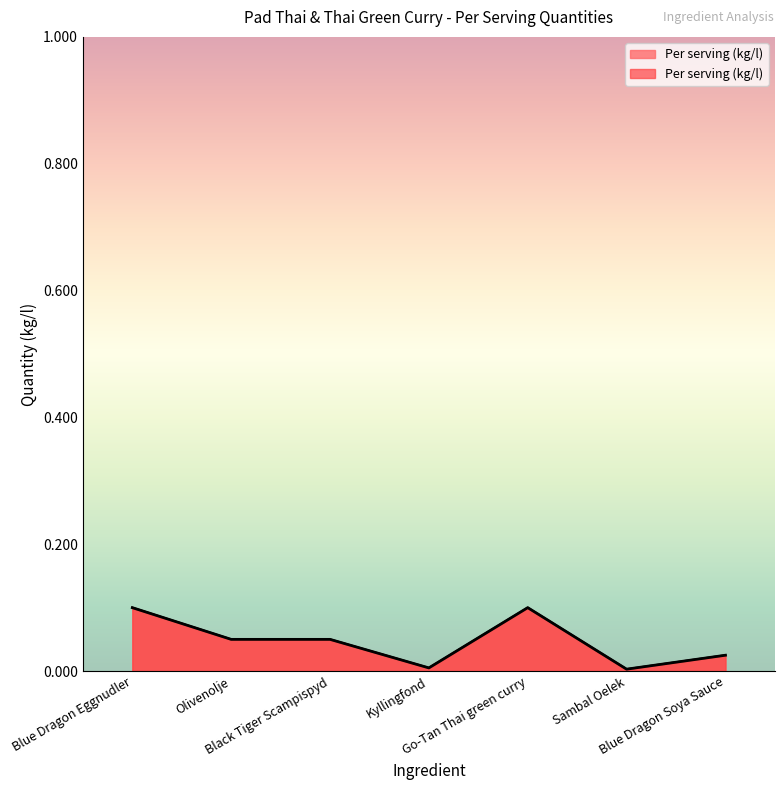

List the labels in order of value, largest first.

Blue Dragon Eggnudler, Go-Tan Thai green curry, Olivenolje, Black Tiger Scampispyd, Blue Dragon Soya Sauce, Kyllingfond, Sambal Oelek